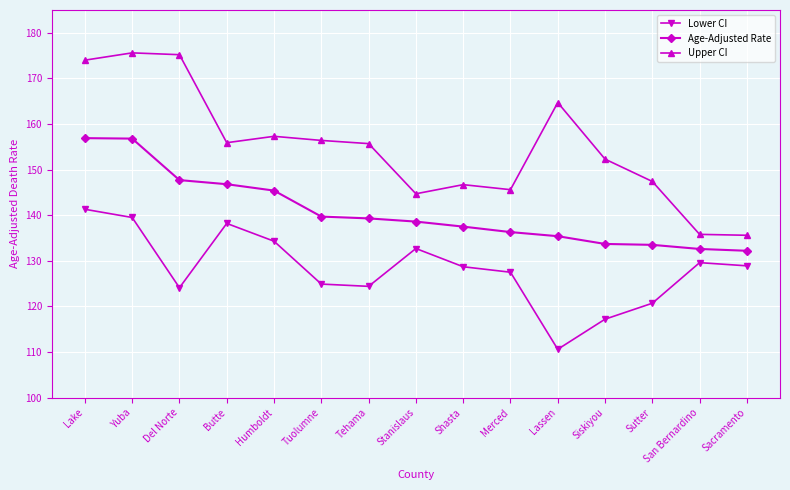

True or false: Age-Adjusted Rate and Lower CI intersect in this chart.

False